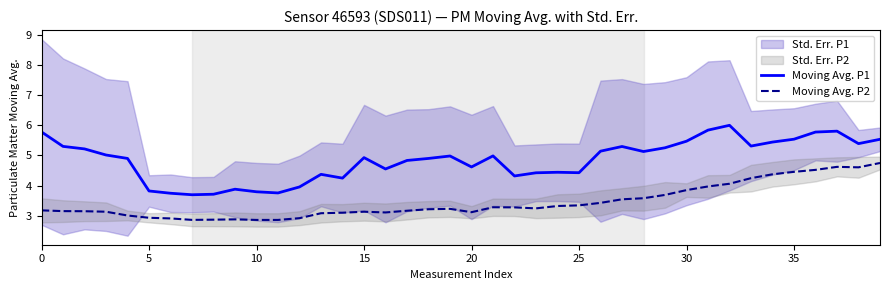

Reading right to left, transcribe all the data shown in this chart.

Moving Avg. P1: 5.5	5.4	5.8	5.8	5.5	5.4	5.3	6.0	5.8	5.5	5.3	5.1	5.3	5.1	4.4	4.4	4.4	4.3	5.0	4.6	5.0	4.9	4.8	4.6	4.9	4.2	4.4	4.0	3.8	3.8	3.9	3.7	3.7	3.7	3.8	4.9	5.0	5.2	5.3	5.8
Moving Avg. P2: 4.8	4.6	4.6	4.5	4.5	4.4	4.2	4.1	4.0	3.8	3.7	3.6	3.5	3.4	3.3	3.3	3.2	3.3	3.3	3.1	3.2	3.2	3.2	3.1	3.1	3.1	3.1	2.9	2.9	2.9	2.9	2.9	2.9	2.9	2.9	3.0	3.1	3.1	3.1	3.2